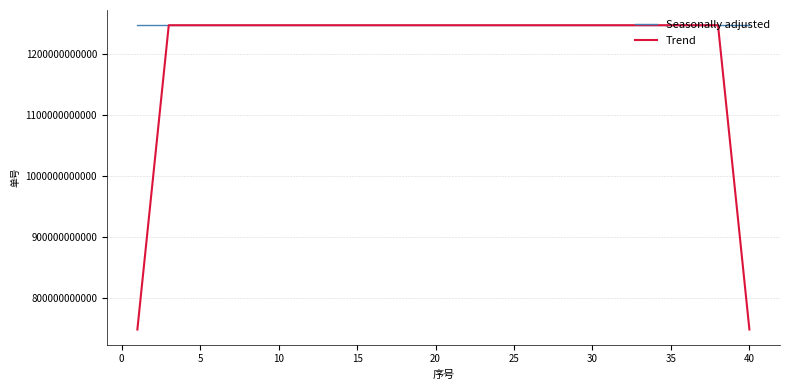

List the series in order of their overall mean, lowest first.

Trend, Seasonally adjusted